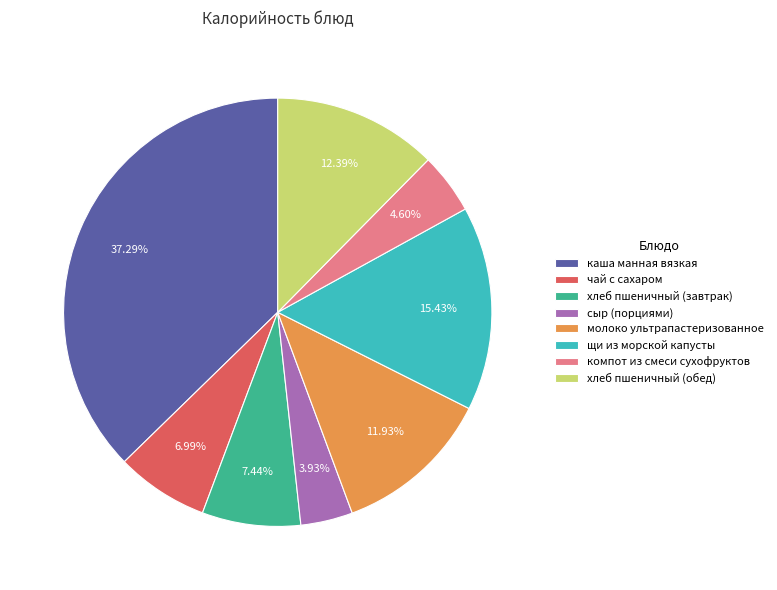

What is the ratio of the value at хлеб пшеничный (обед) to the value at щи из морской капусты?

0.8